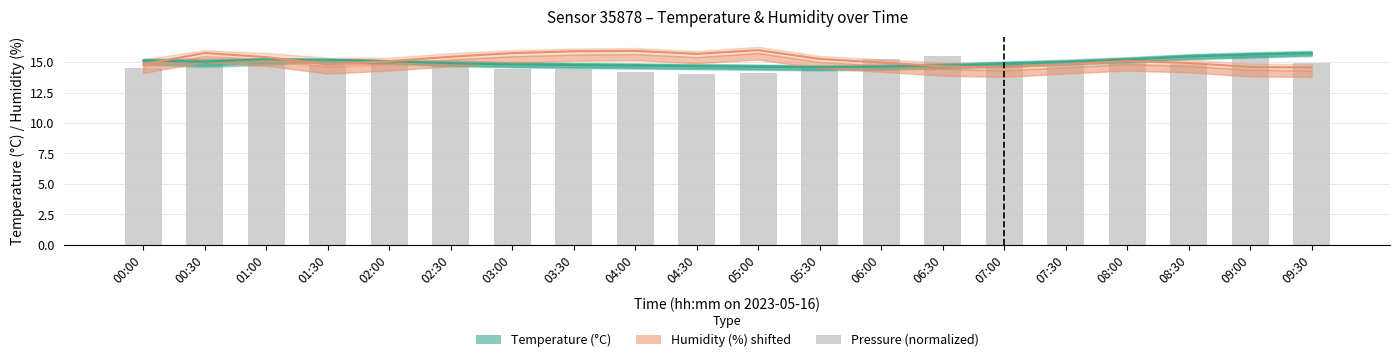

Reading left to right, what are all the values shown in this chart?

14.5	15.0	14.9	14.7	15.2	14.7	14.5	14.4	14.2	14.0	14.1	14.6	15.3	15.5	15.0	14.7	15.3	14.8	15.5	14.9